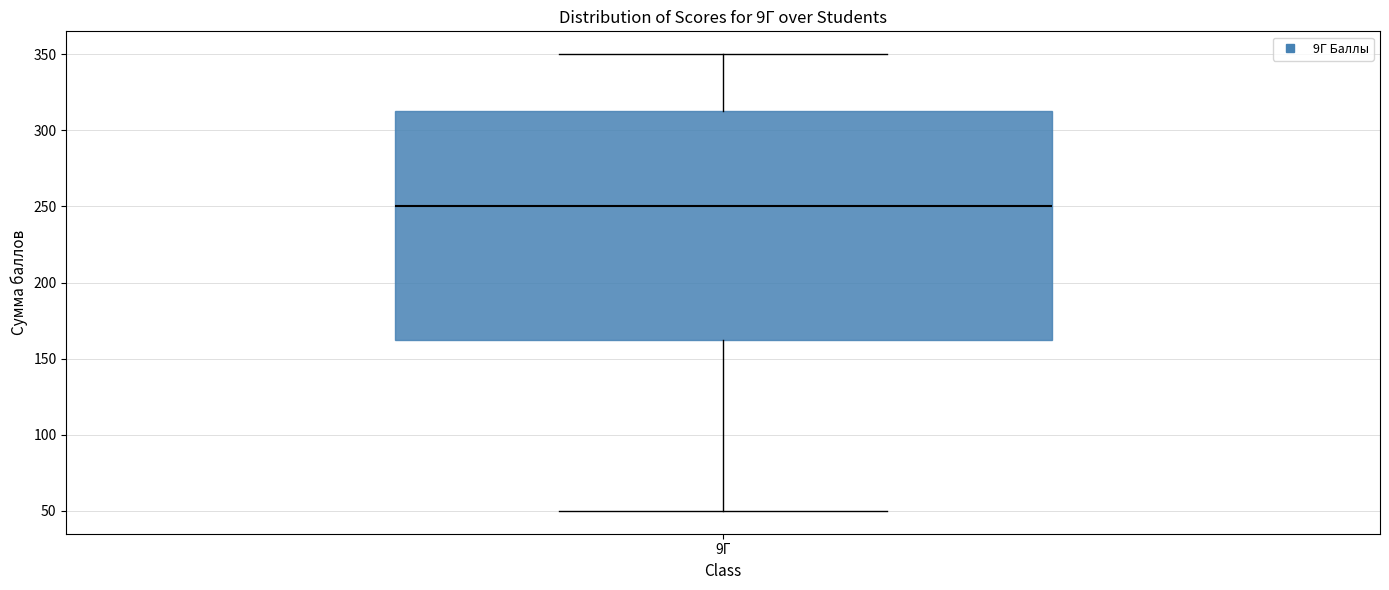

Where is the upper edge of the box for 9Г on the y-axis? The values are not printed on the chart, so give them approximately, as read against the axis.

315